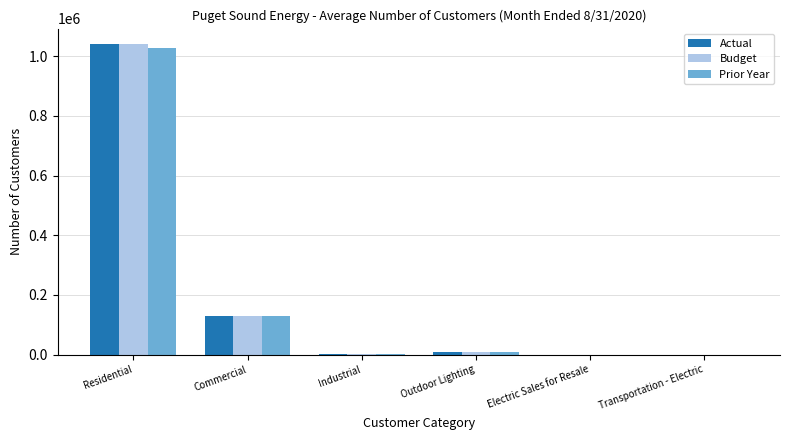

True or false: Actual has a value of 1040178 at Residential.

True